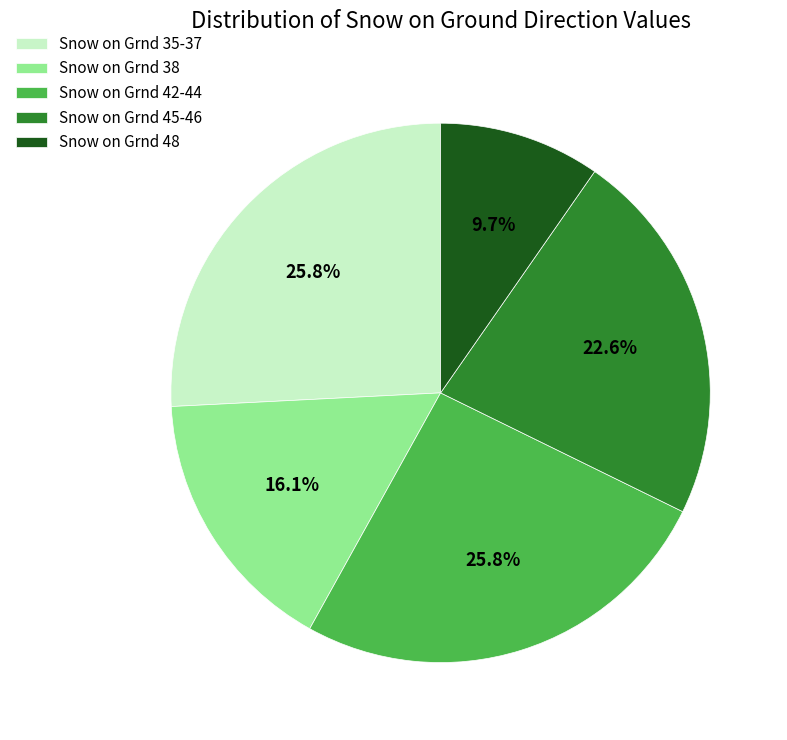

Which has a higher value, Snow on Grnd 38 or Snow on Grnd 45-46?

Snow on Grnd 45-46